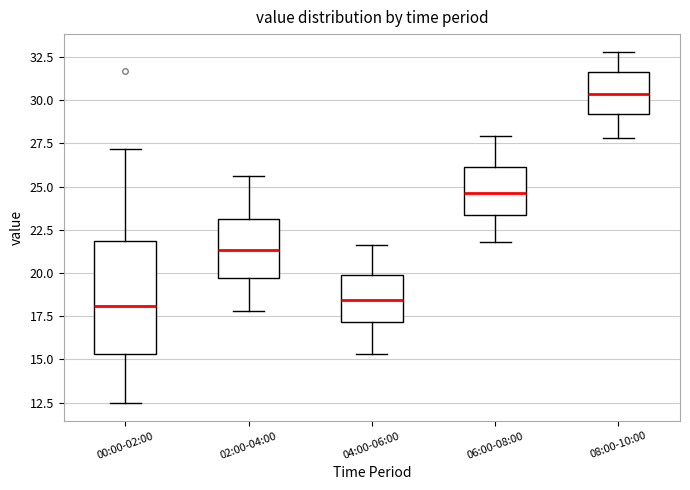

Where does the median line of the box for 06:00-08:00 sit on the y-axis? The values are not printed on the chart, so give them approximately, as read against the axis.

24.5